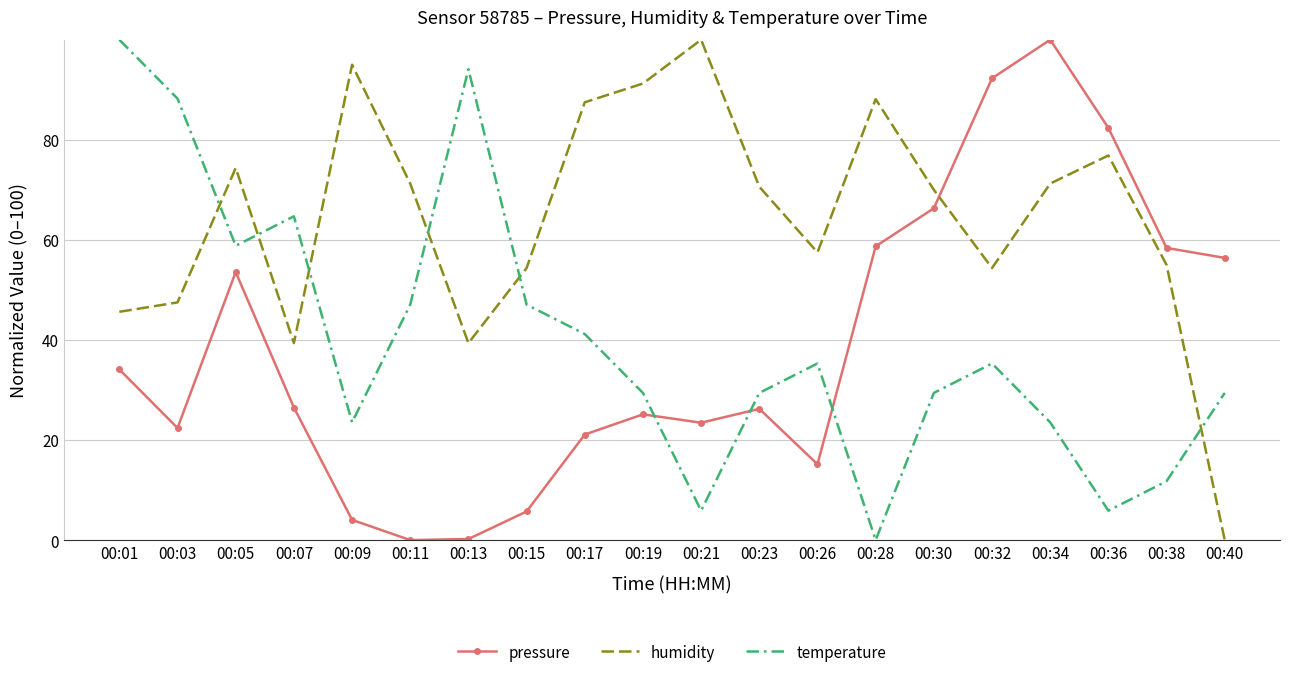

What is the difference between the highest and lowest values at 00:34?

76.5